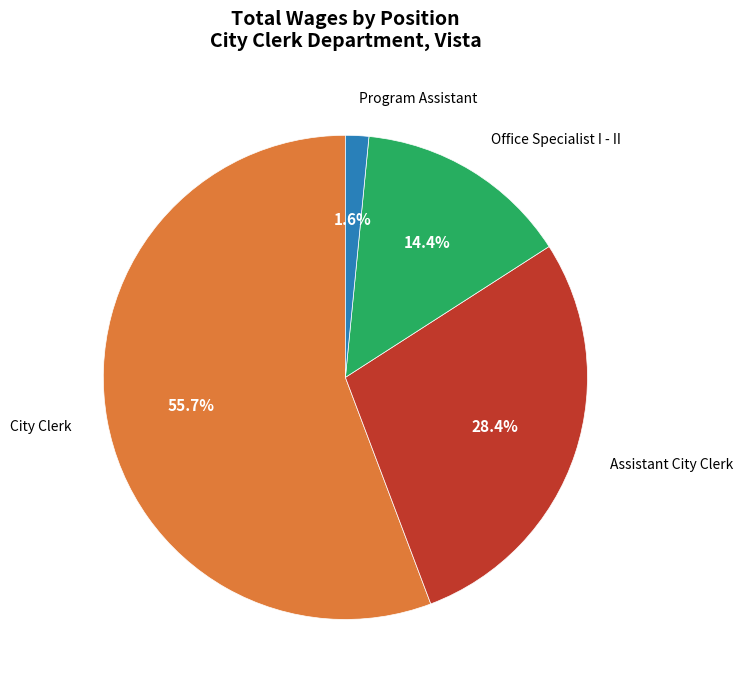

Is there a majority slice in this chart?

Yes